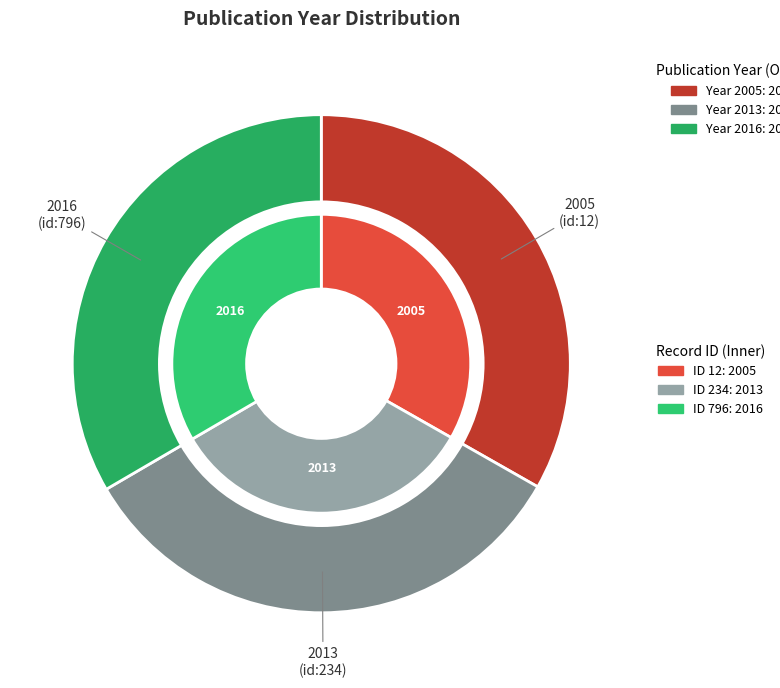

Is there a majority slice in this chart?

No